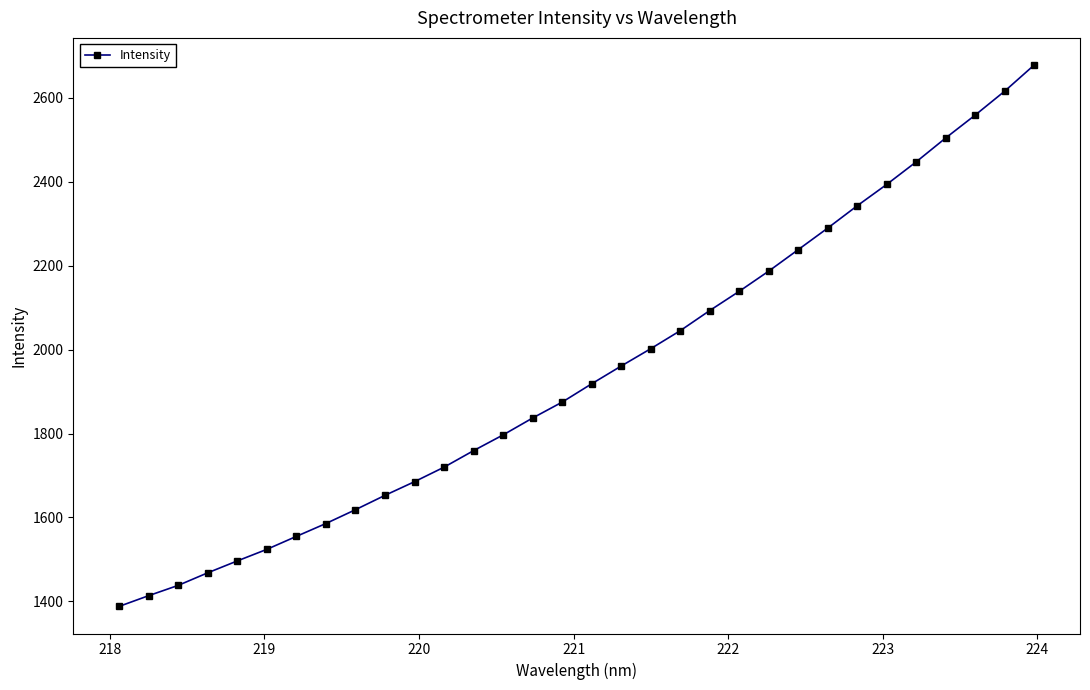

What is the difference between the second highest and second lowest values?

1202.9